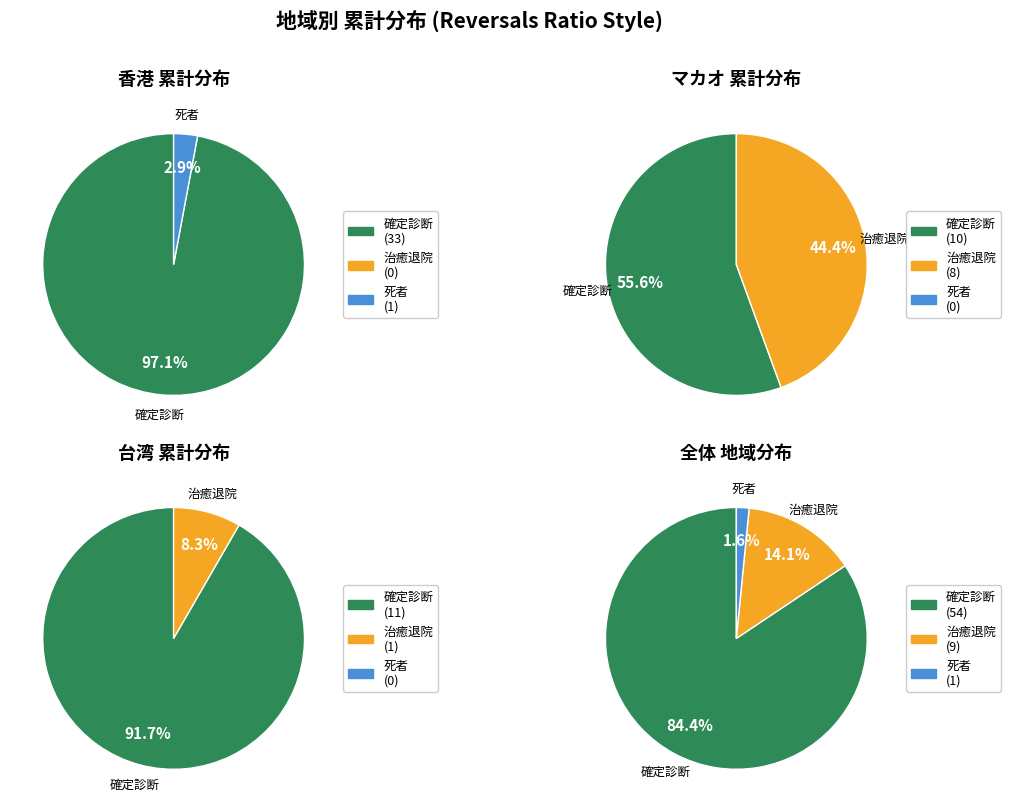

Between 1 and 2, which is larger?

1